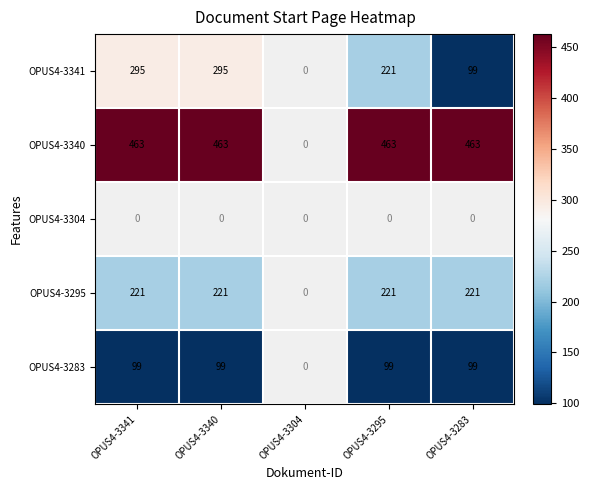

True or false: OPUS4-3340 has a value of 157 at OPUS4-3283.

False